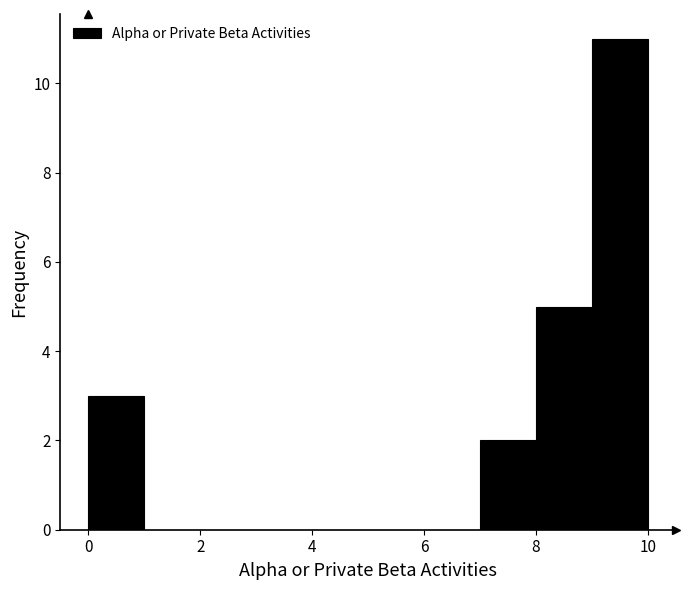

Reading left to right, list every bar in this chart as the range it spans on the x-axis followed by its height. The values are not printed on the chart, so give them approximately, as read against the axis.

0 to 1: 3
1 to 2: 0
2 to 3: 0
3 to 4: 0
4 to 5: 0
5 to 6: 0
6 to 7: 0
7 to 8: 2
8 to 9: 5
9 to 10: 11